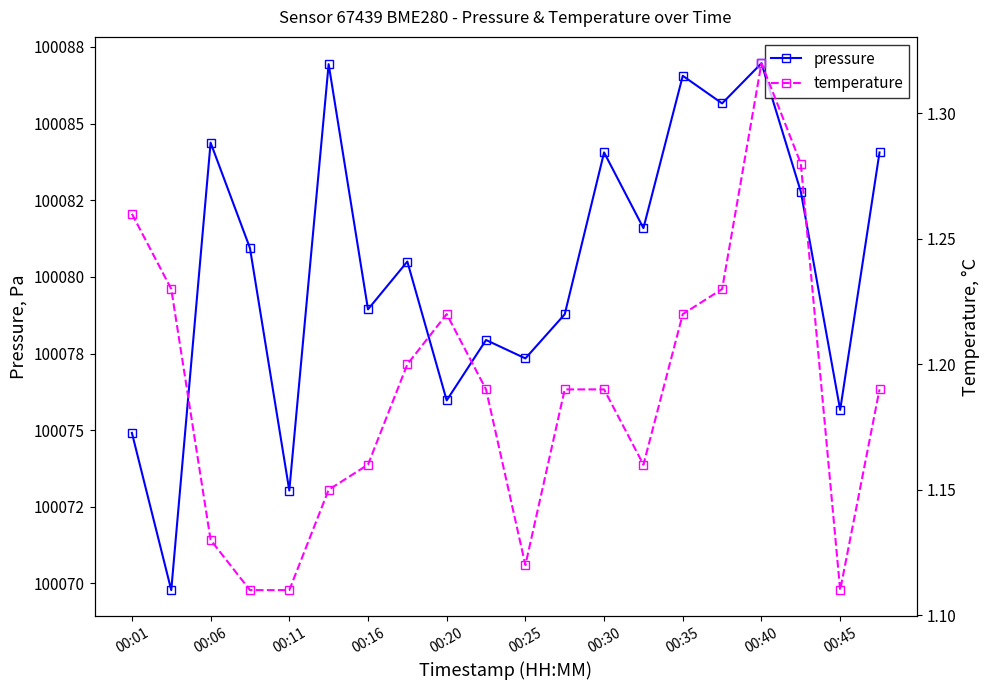

Which series has the largest total across all categories?

pressure